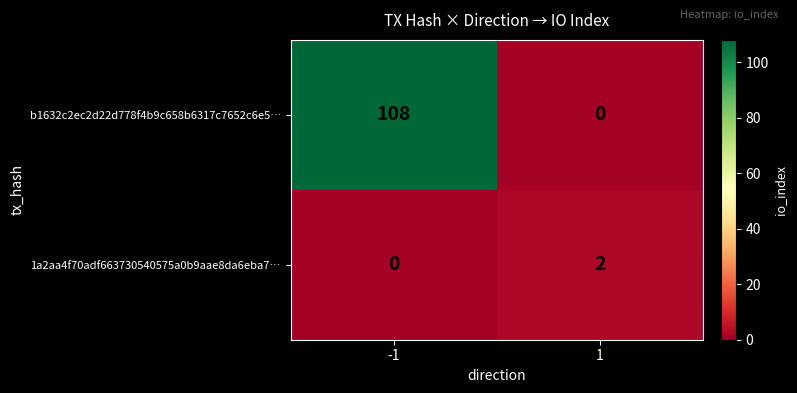

How many values in b1632c2ec2d22d778f4b9c658b6317c7652c6e5… are above zero?

1